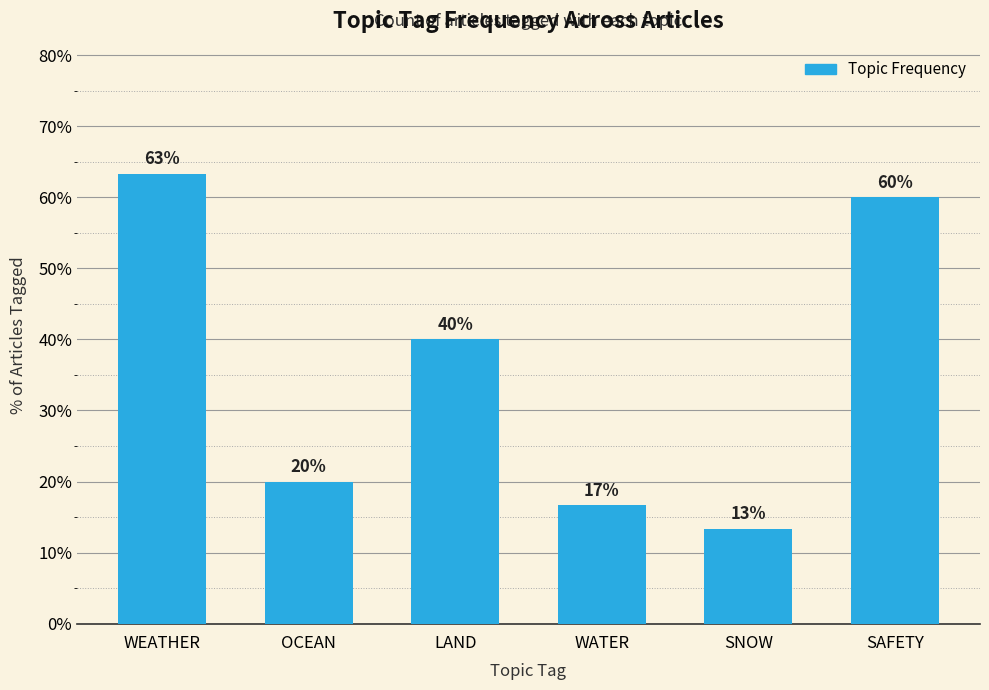

Which has a higher value, SAFETY or WEATHER?

WEATHER